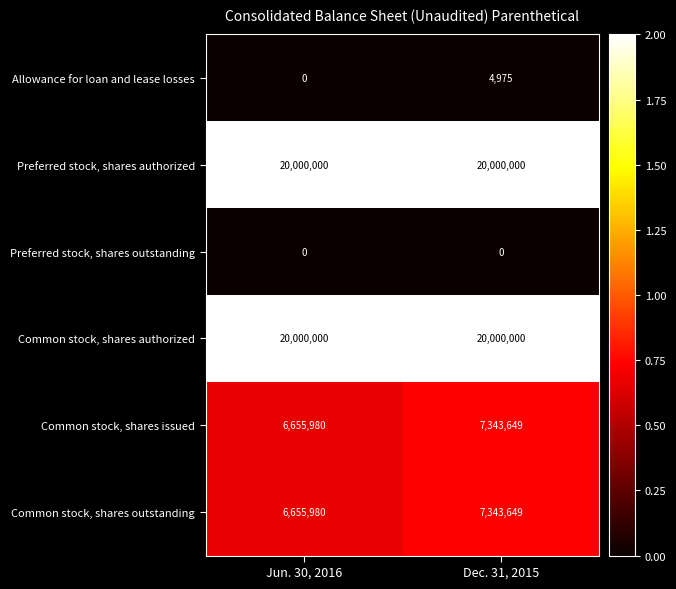

Reading left to right, transcribe all the data shown in this chart.

Allowance for loan and lease losses: Jun. 30, 2016=0	Dec. 31, 2015=4975
Preferred stock, shares authorized: Jun. 30, 2016=20000000	Dec. 31, 2015=20000000
Preferred stock, shares outstanding: Jun. 30, 2016=0	Dec. 31, 2015=0
Common stock, shares authorized: Jun. 30, 2016=20000000	Dec. 31, 2015=20000000
Common stock, shares issued: Jun. 30, 2016=6655980	Dec. 31, 2015=7343649
Common stock, shares outstanding: Jun. 30, 2016=6655980	Dec. 31, 2015=7343649